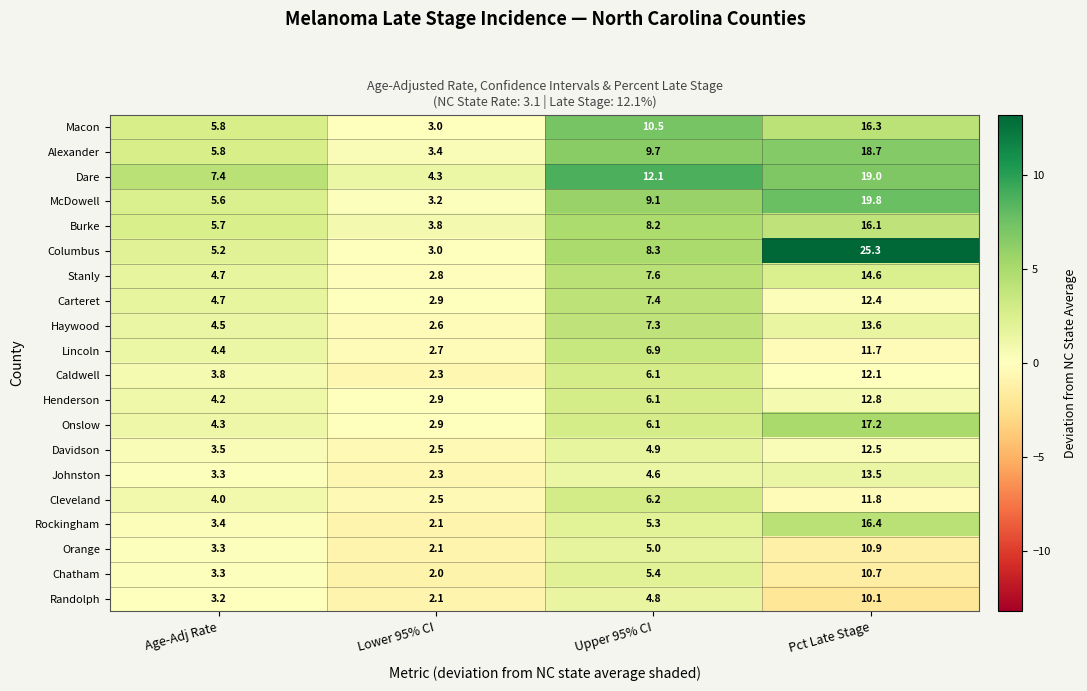

Rank the series at Pct Late Stage from lowest to highest value.

Randolph, Chatham, Orange, Lincoln, Cleveland, Caldwell, Carteret, Davidson, Henderson, Johnston, Haywood, Stanly, Burke, Macon, Rockingham, Onslow, Alexander, Dare, McDowell, Columbus